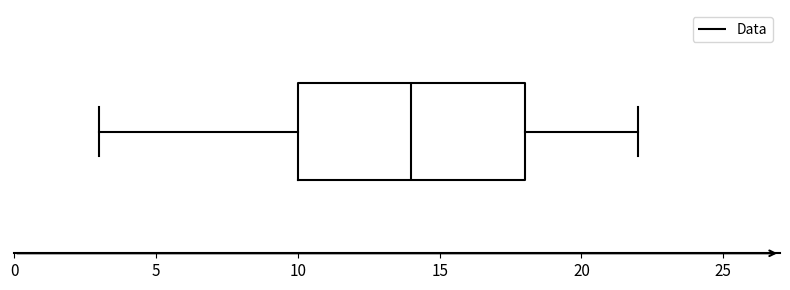

Where does the right whisker of the box end on the x-axis? The values are not printed on the chart, so give them approximately, as read against the axis.

22